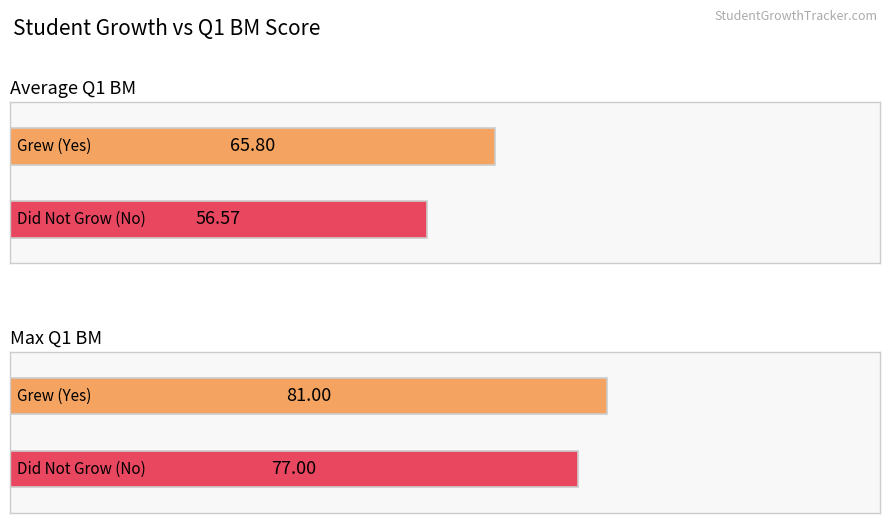

The value of No at Growth from Q1 Baseline is -5.2. True or false?

False